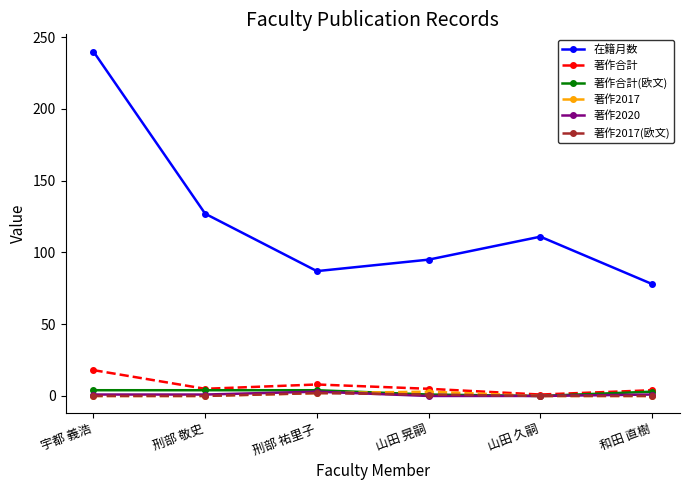

Which series has the largest range (max minus min)?

在籍月数